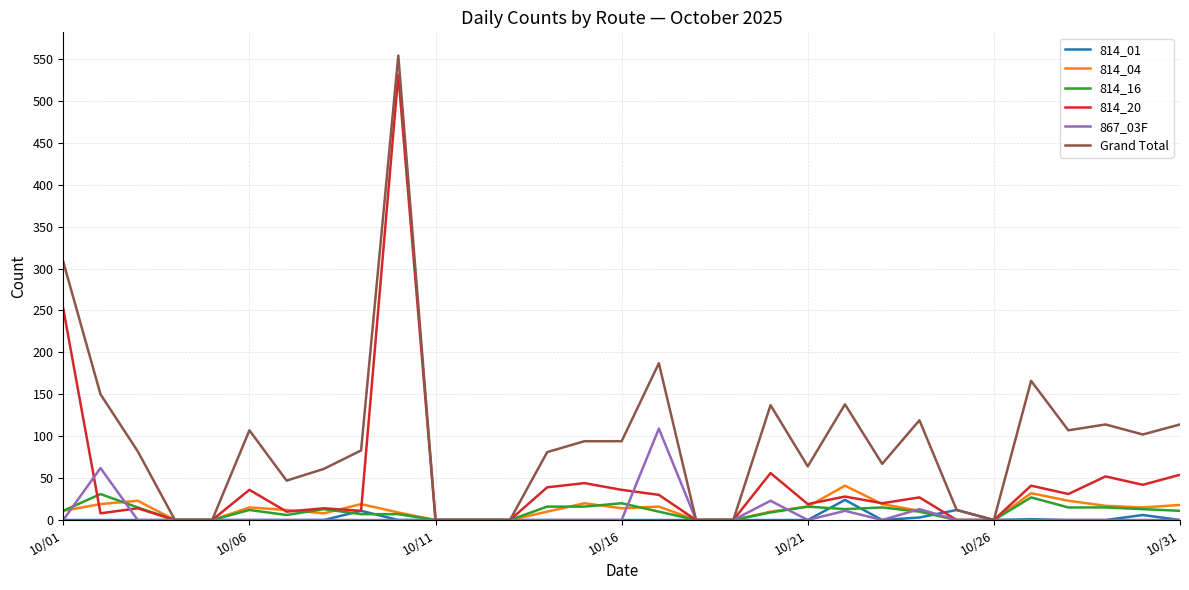

Which series has the largest total across all categories?

Grand Total